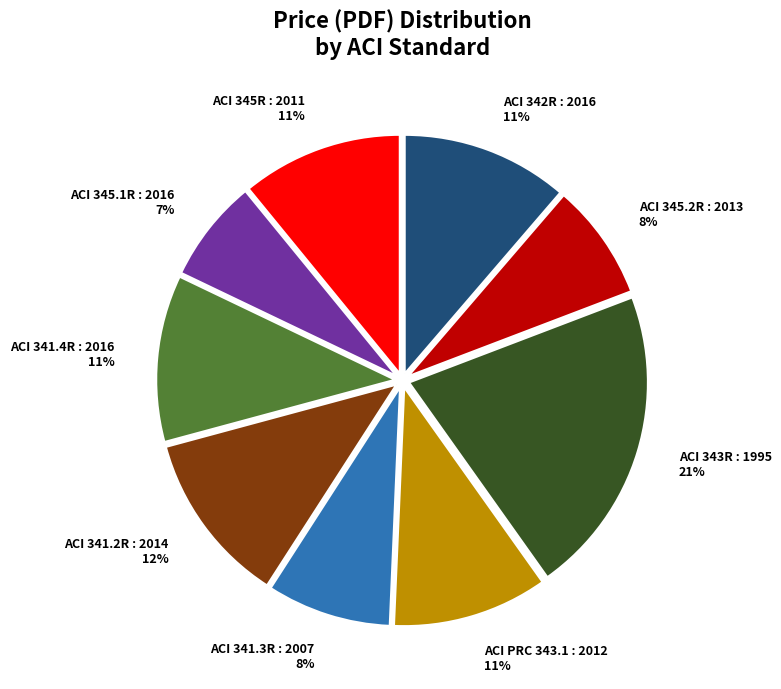

To the nearest percent, what is the difference between the largest and smallest slice percentages?

14%